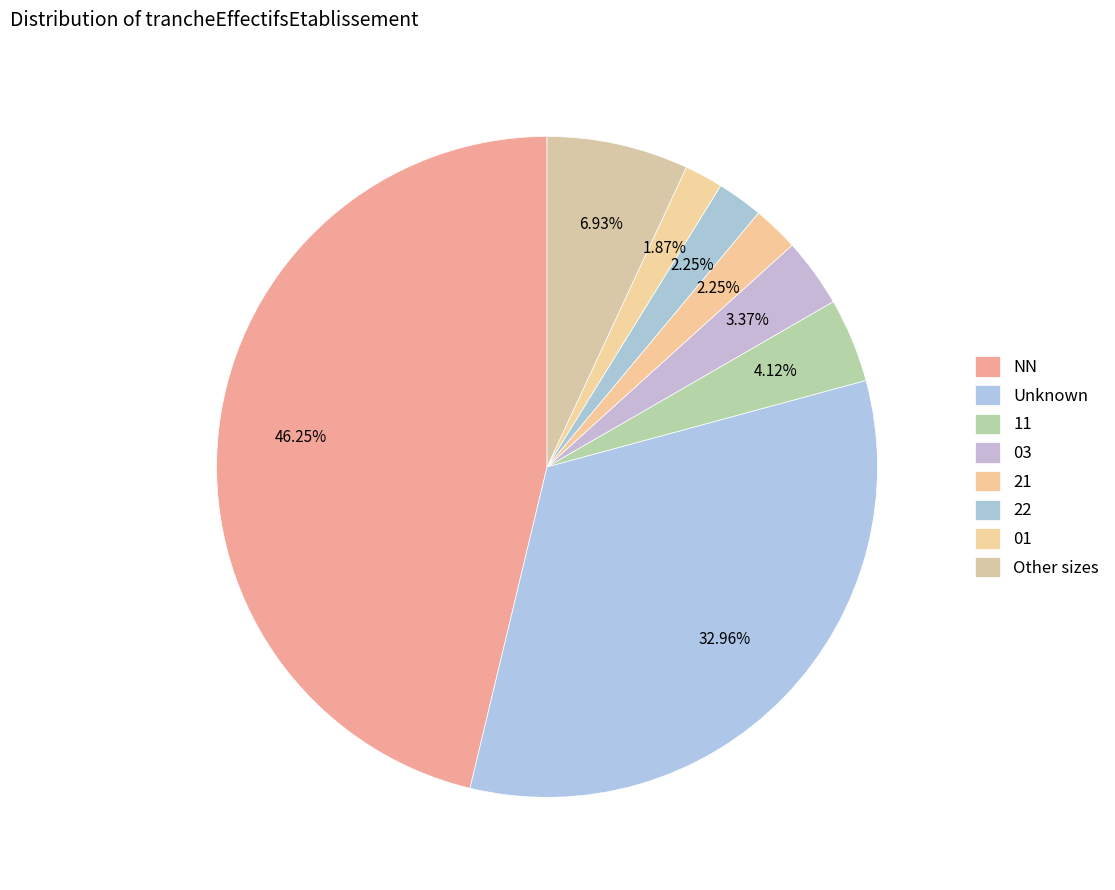

Count the number of slices in the pie.

8